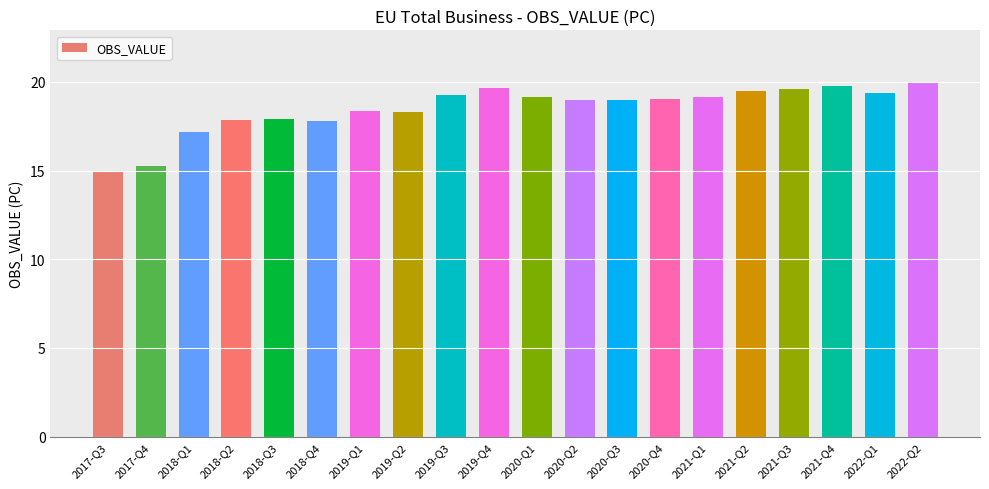

Count the number of data series in this chart.

1